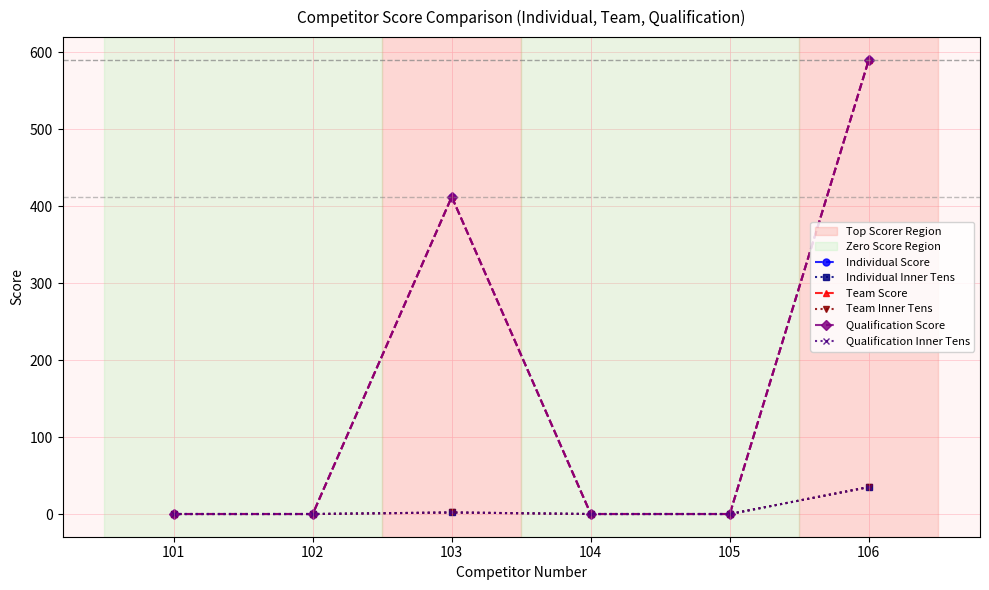

Does the chart display data point markers on the line(s)?

Yes